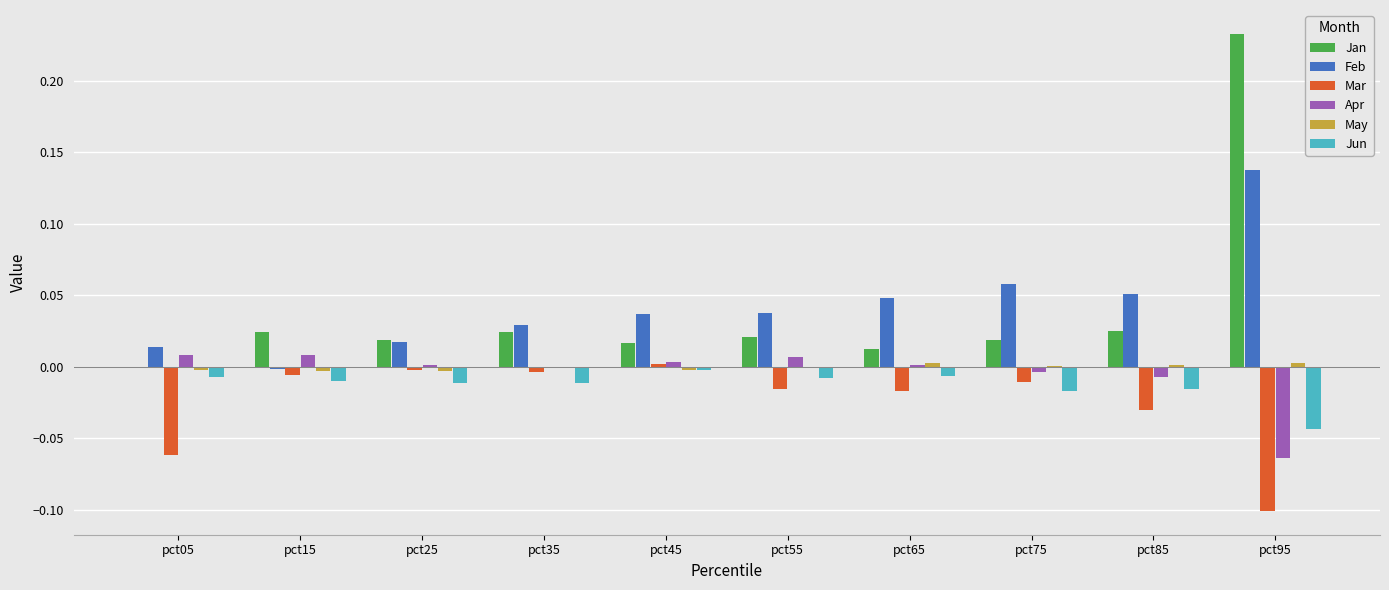

True or false: Jun has a value of -0.0 at pct85.

True